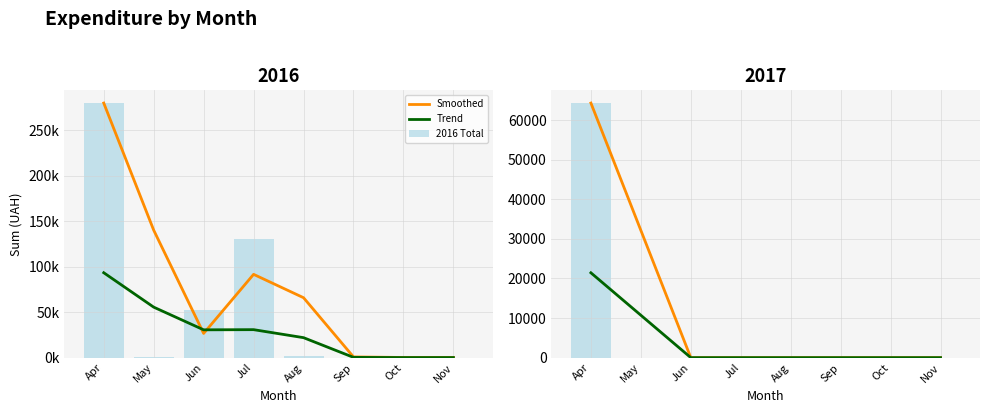

At which category is the sum across all series the highest?

Apr